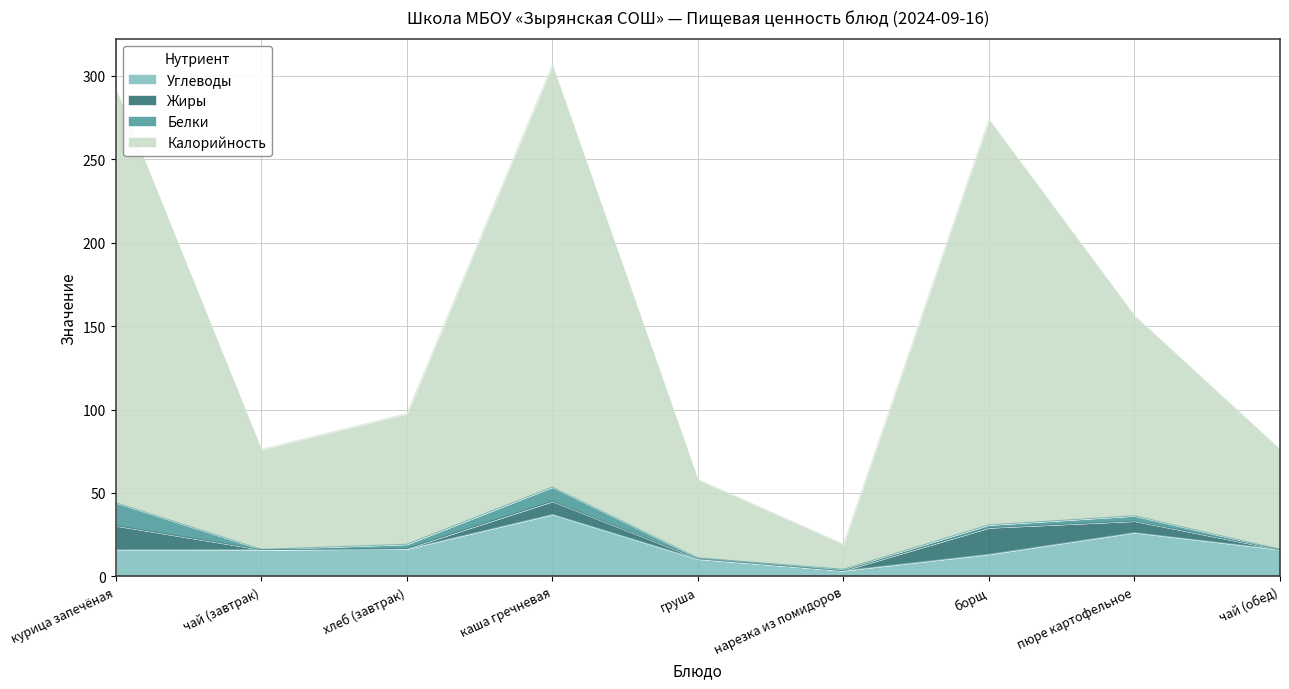

What is the maximum value shown in the chart?

306.6